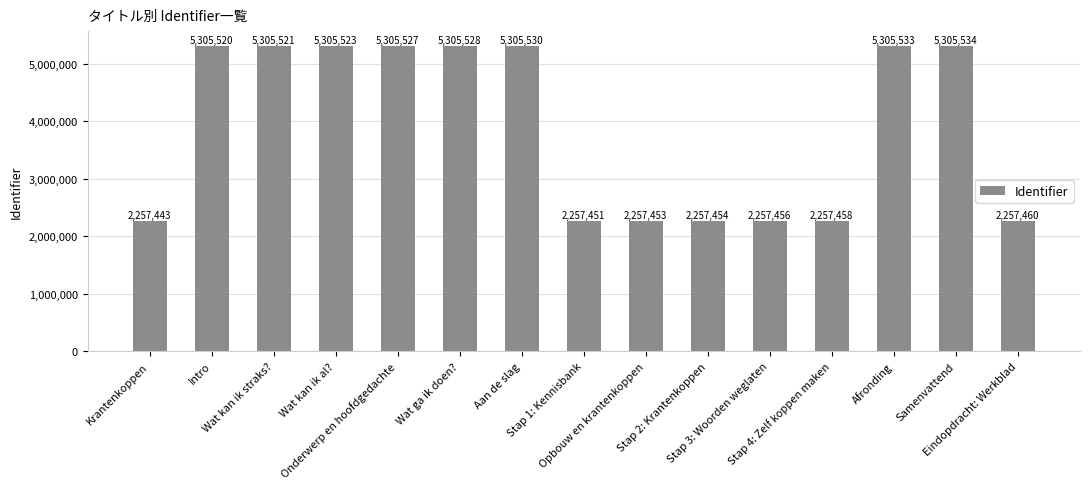

The value at Samenvattend is 5305534. True or false?

True